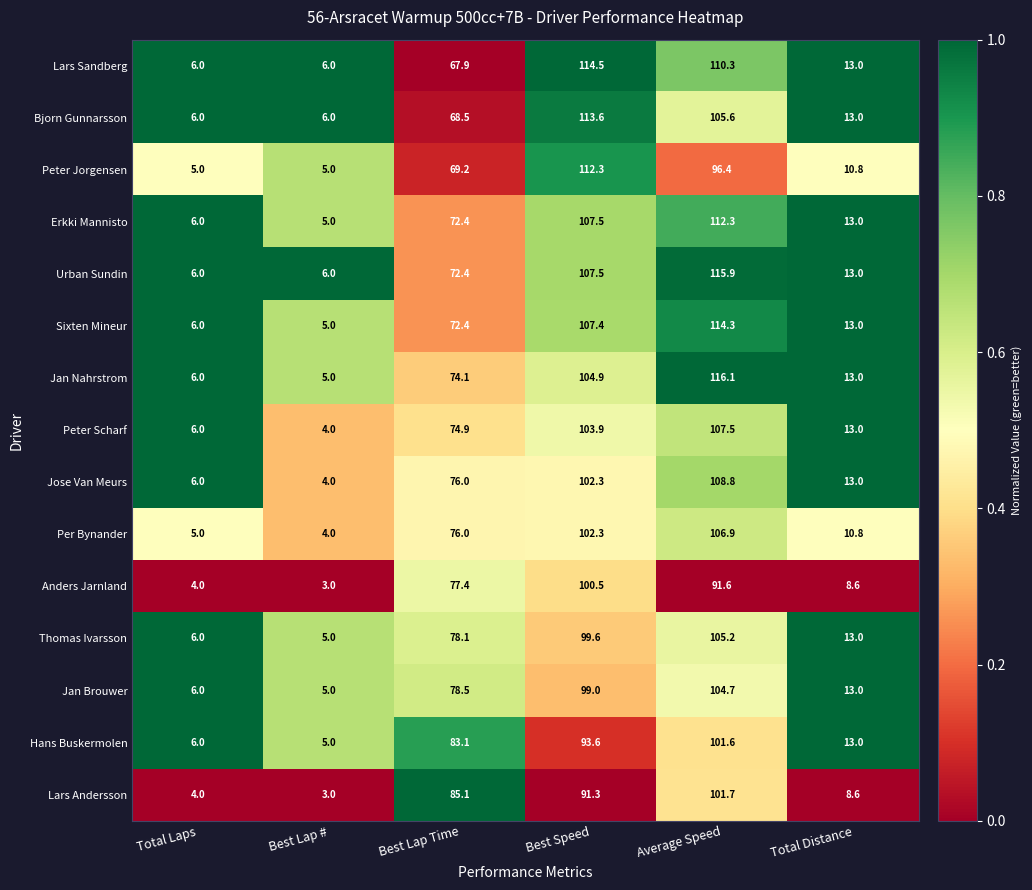

What is the difference between the highest and lowest values at Total Laps?

2.0